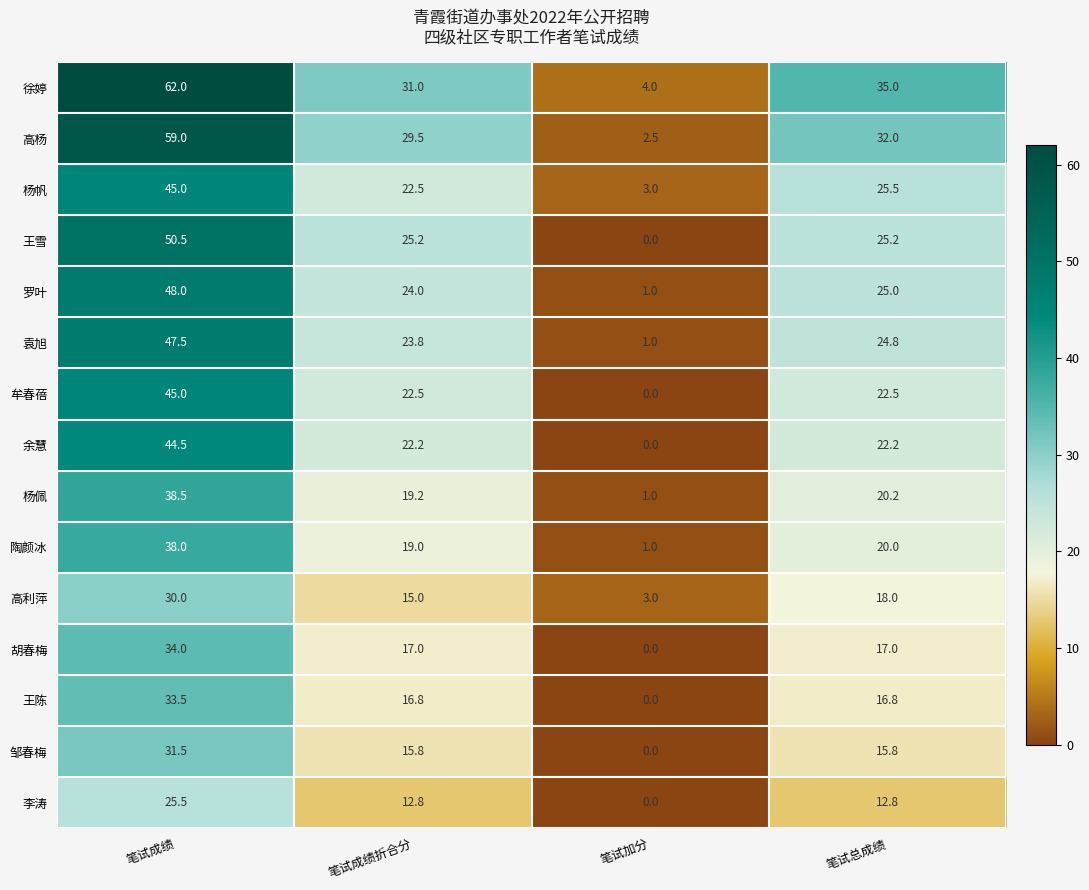

Which series has the widest spread of values?

徐婷